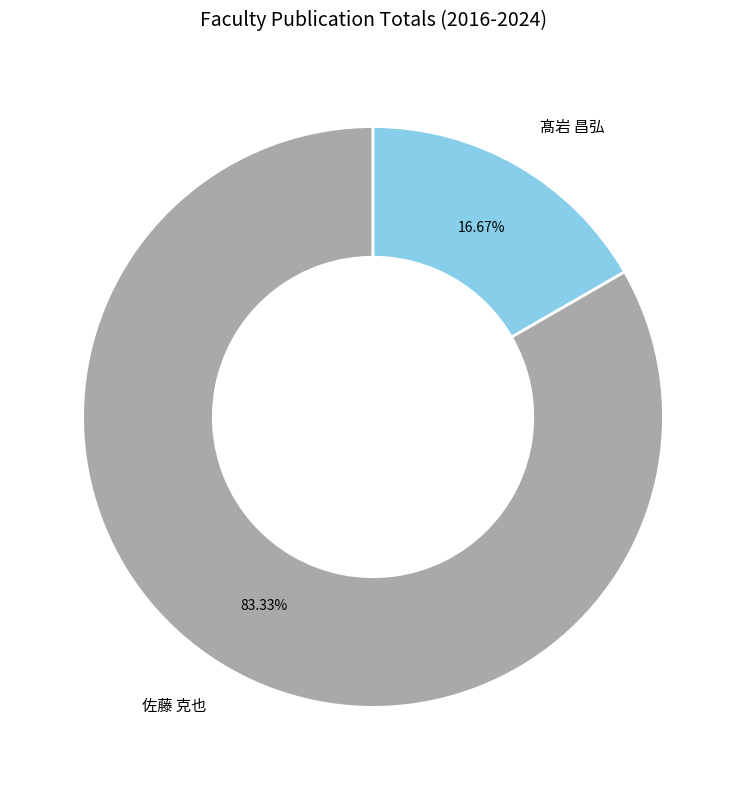

Which slice is the largest?

佐藤 克也